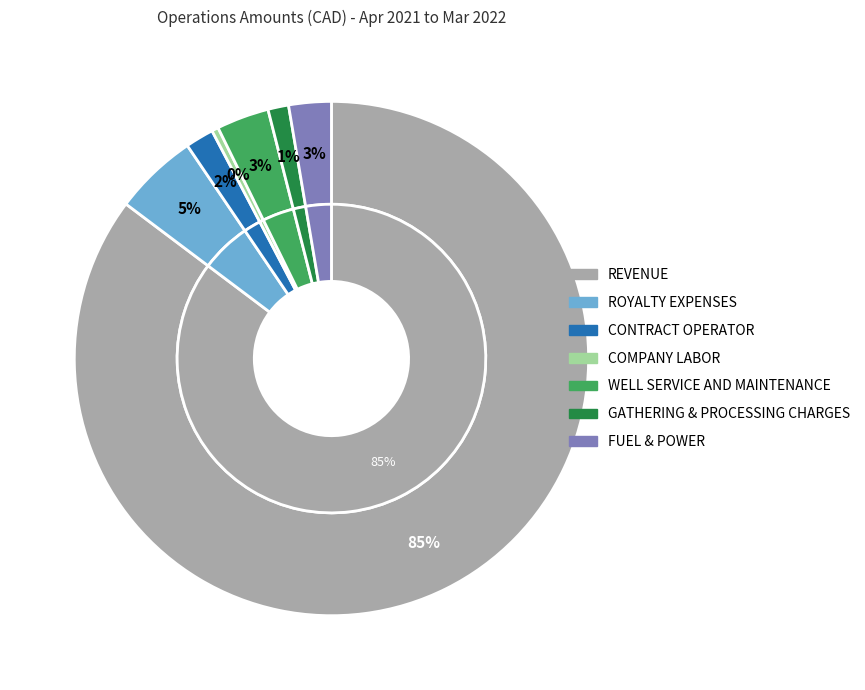

Which slice represents more than half of the pie?

REVENUE